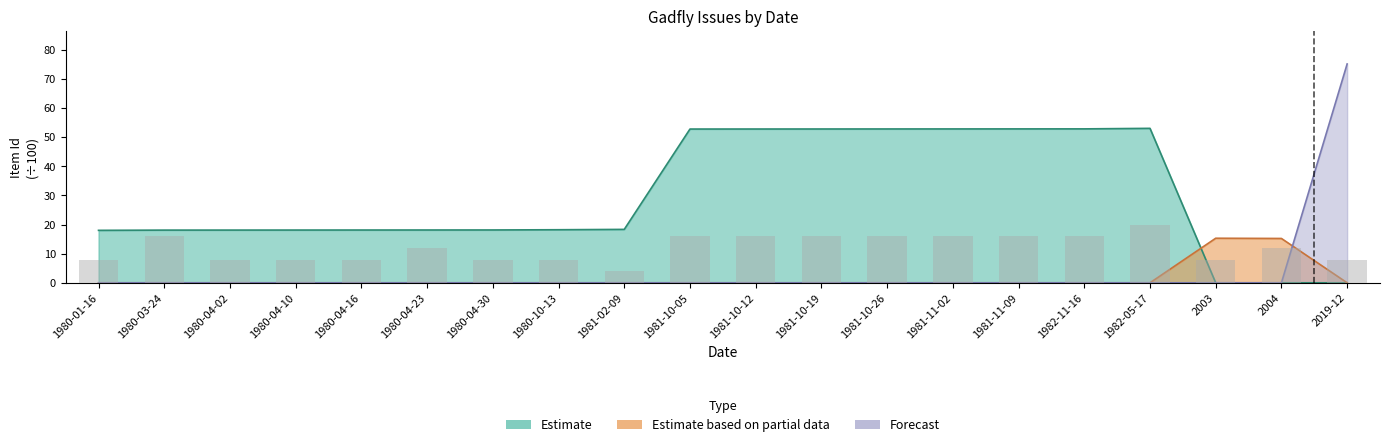

Rank the series by their maximum value, from lowest to highest.

Estimate based on partial data, Estimate, Forecast